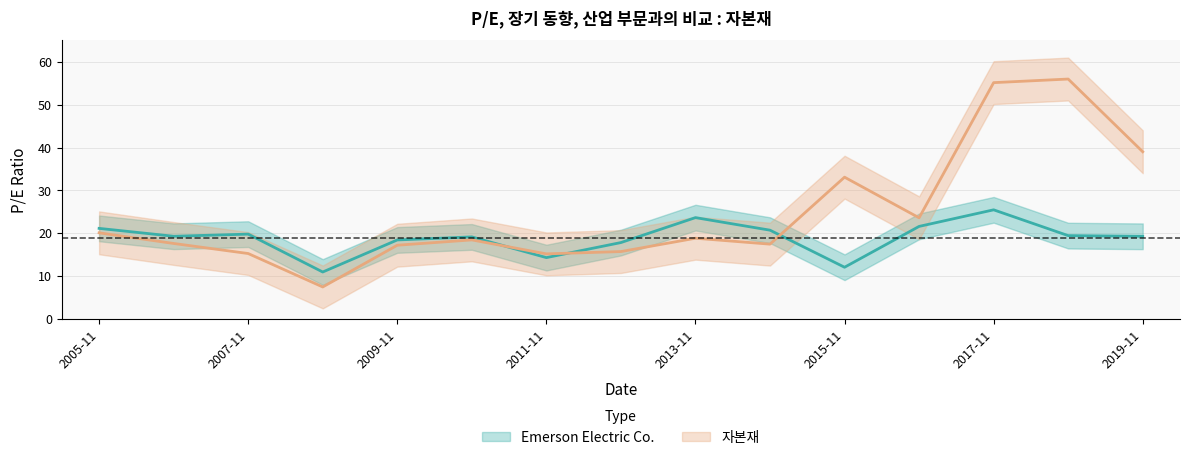

Between which two adjacent categories do Emerson Electric Co. and 자본재 first intersect?

2010-11-23 and 2011-11-22